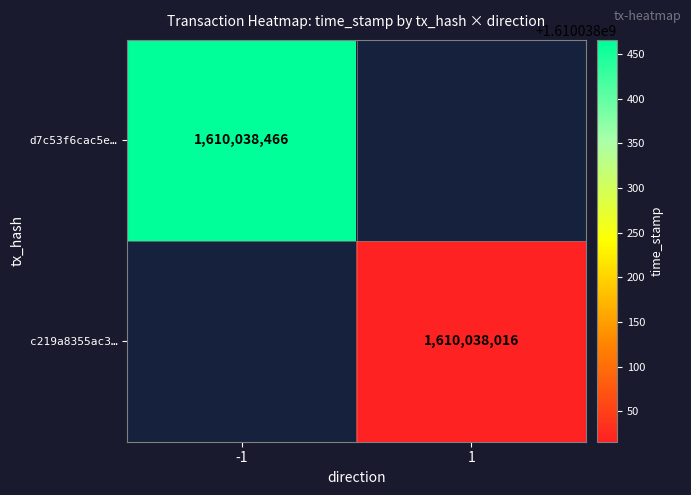

What value does the c219a8355ac3858ca1a6b2ba1879879ec6adfaa series have at time_stamp?

1610038016